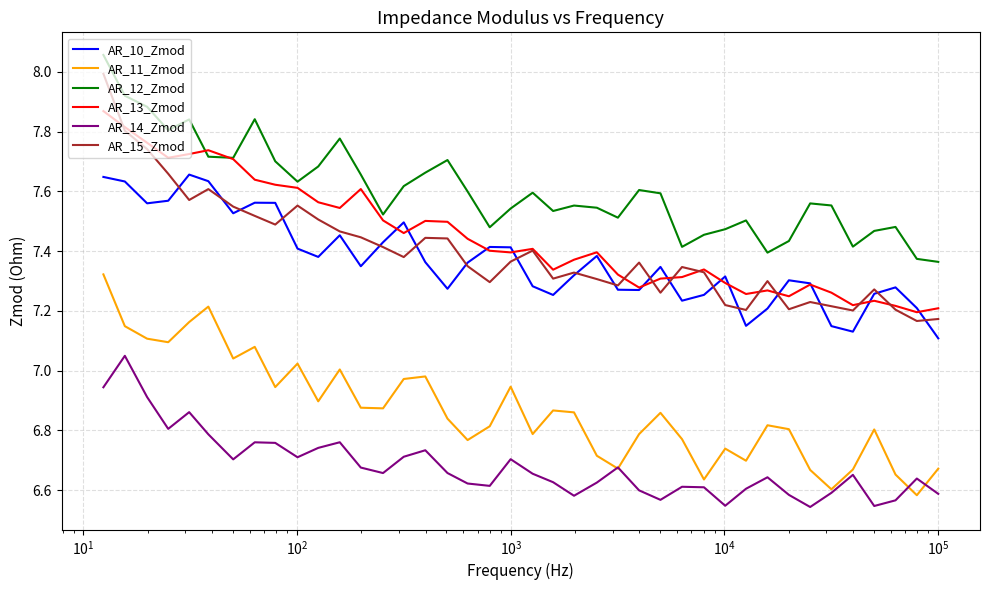

True or false: AR_12_Zmod has more than 1 interior local peaks.

True